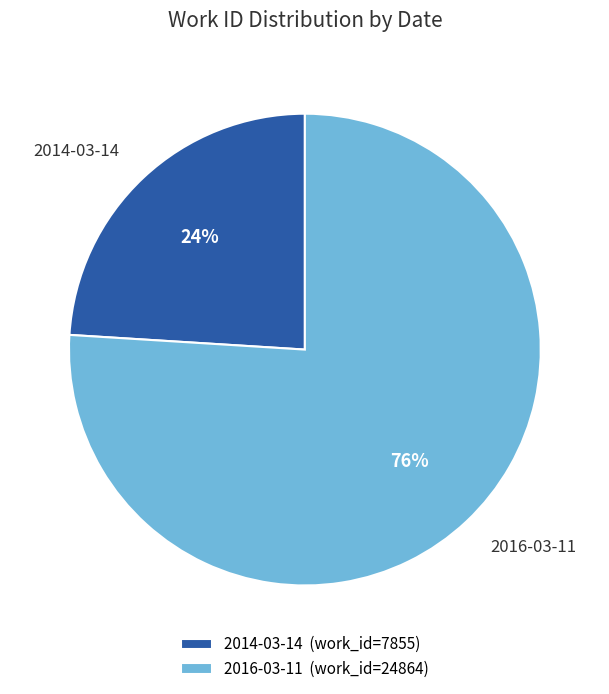

What is the smallest slice in the pie chart?

2014-03-14